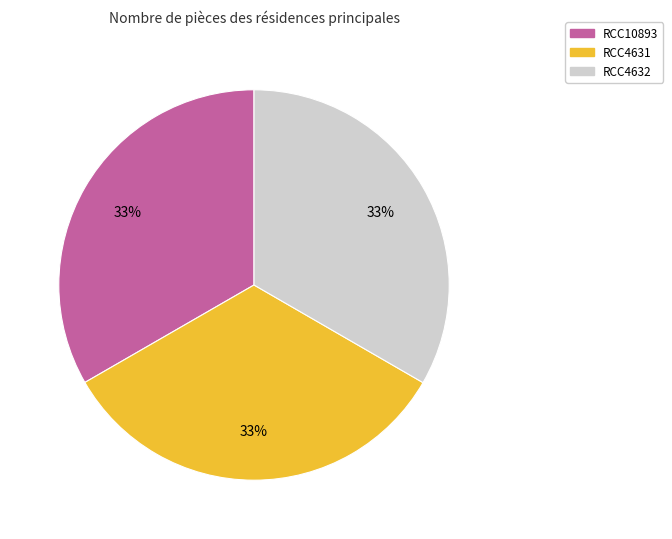

To the nearest percent, what is the combined percentage of RCC4631 and RCC4632?

67%